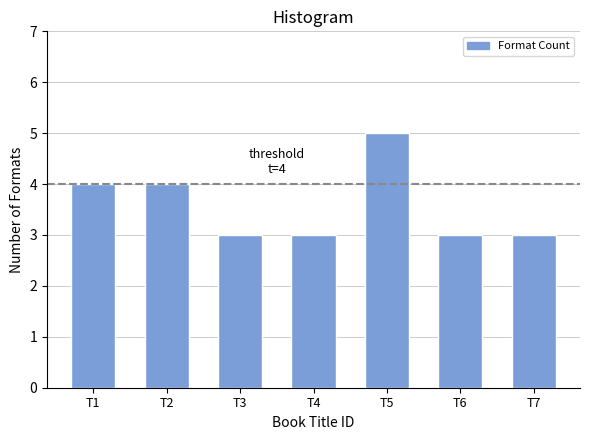

Reading left to right, what are all the values shown in this chart?

T1=4	T2=4	T3=3	T4=3	T5=5	T6=3	T7=3